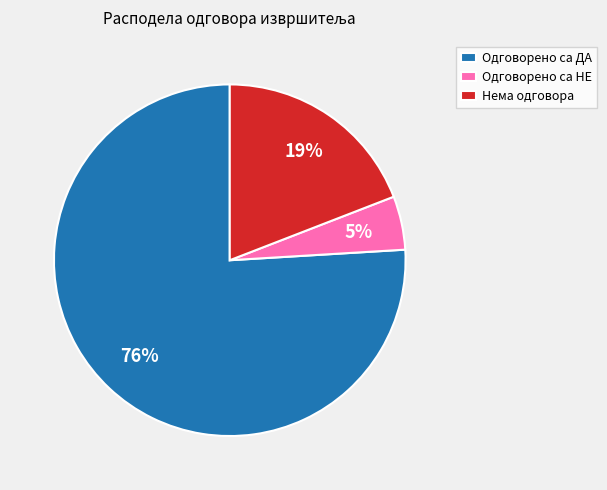

What percentage is the Одговорено са ДА slice, to the nearest percent?

76%